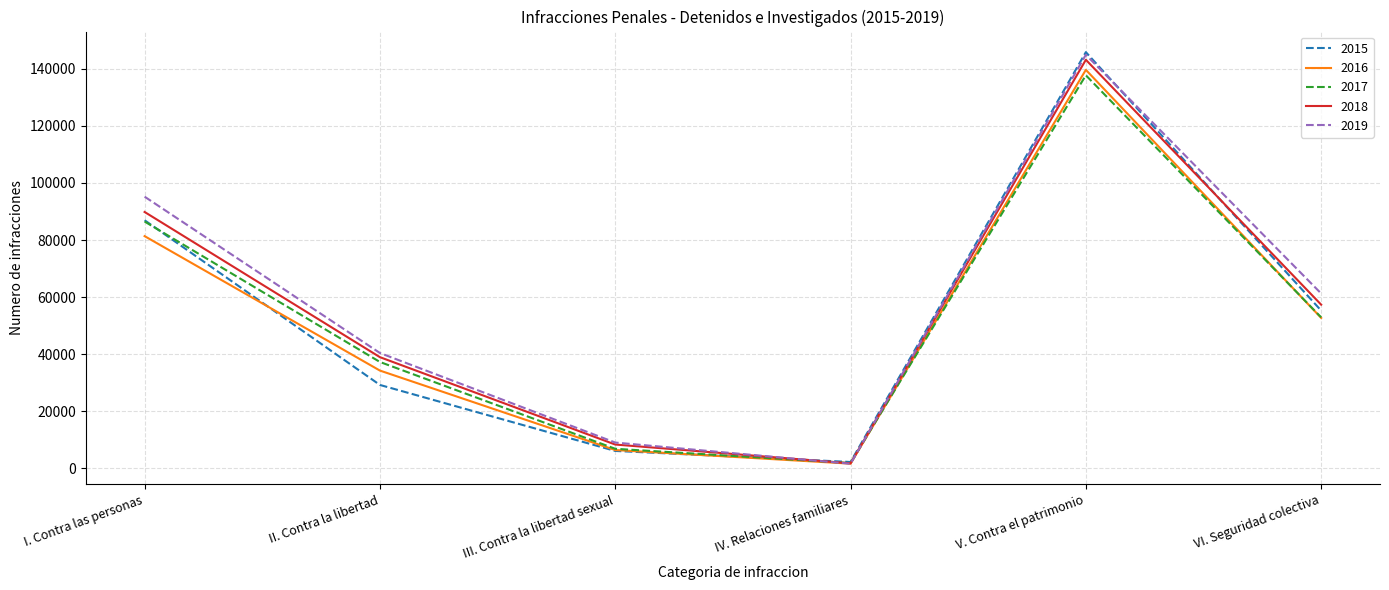

At which label does 2015 reach its minimum?

IV. Relaciones familiares